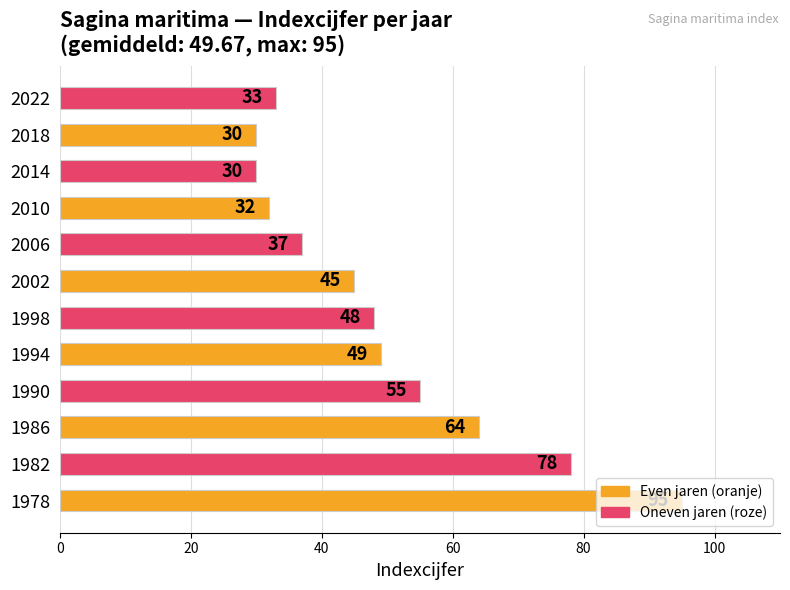

The chart shows a value of 126 at 1978. True or false?

False